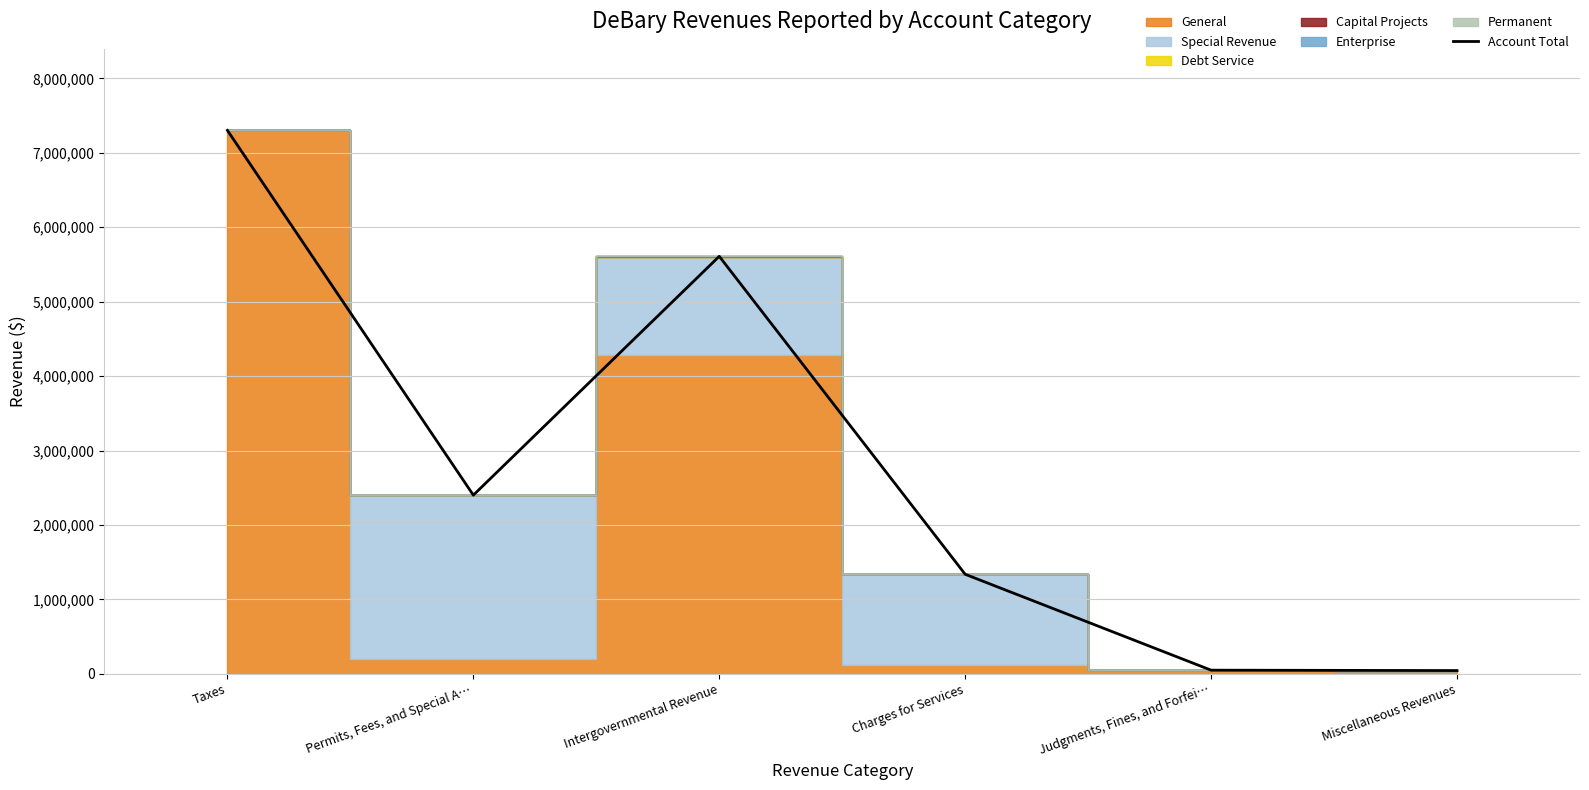

Approximately how many times larger is the value at Taxes compared to Judgments, Fines, and Forfei…?

146.0